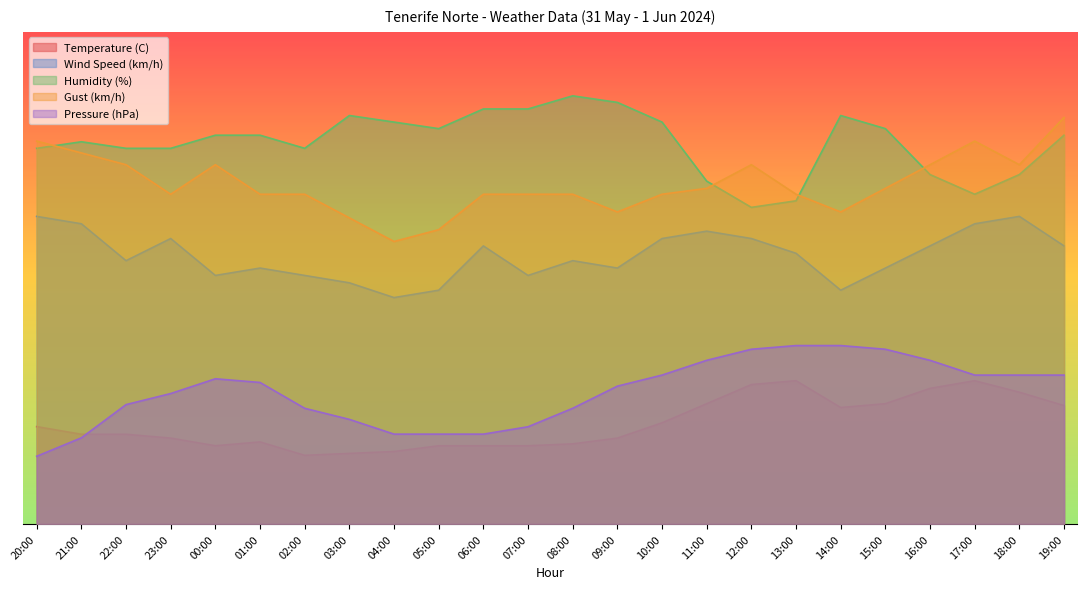

How many categories are shown in the chart?

24